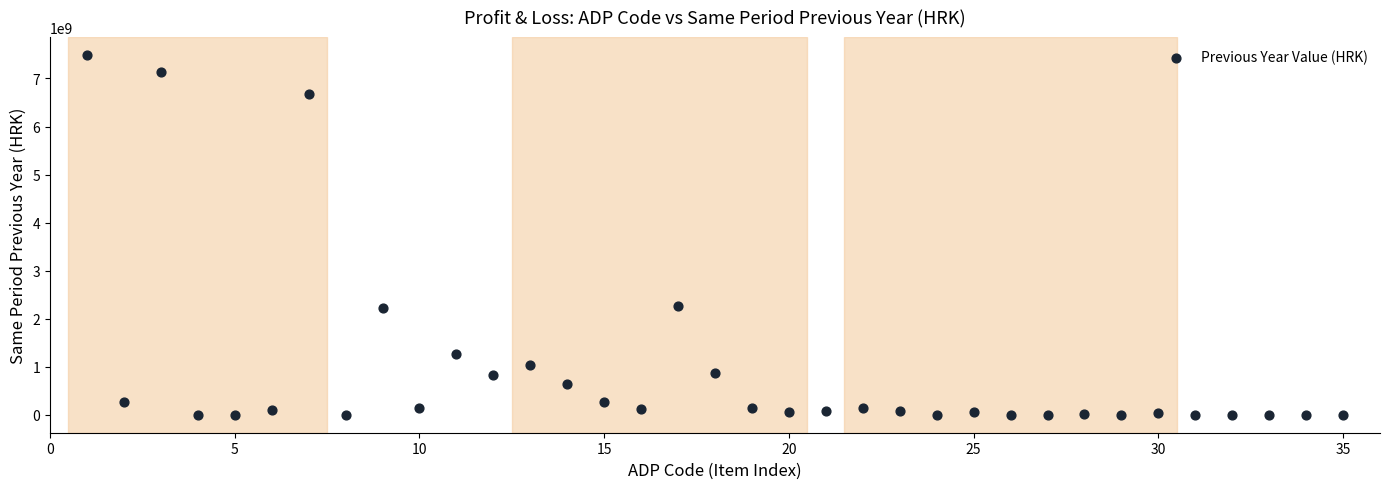

What is the range of X values (max minus min)?

34